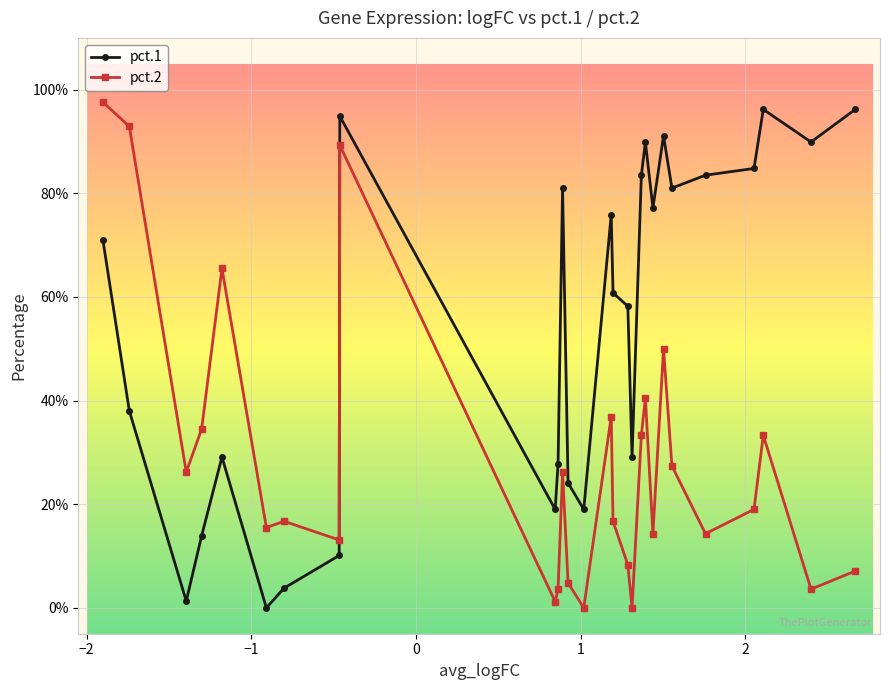

What are all the series names shown in the legend?

pct.1, pct.2